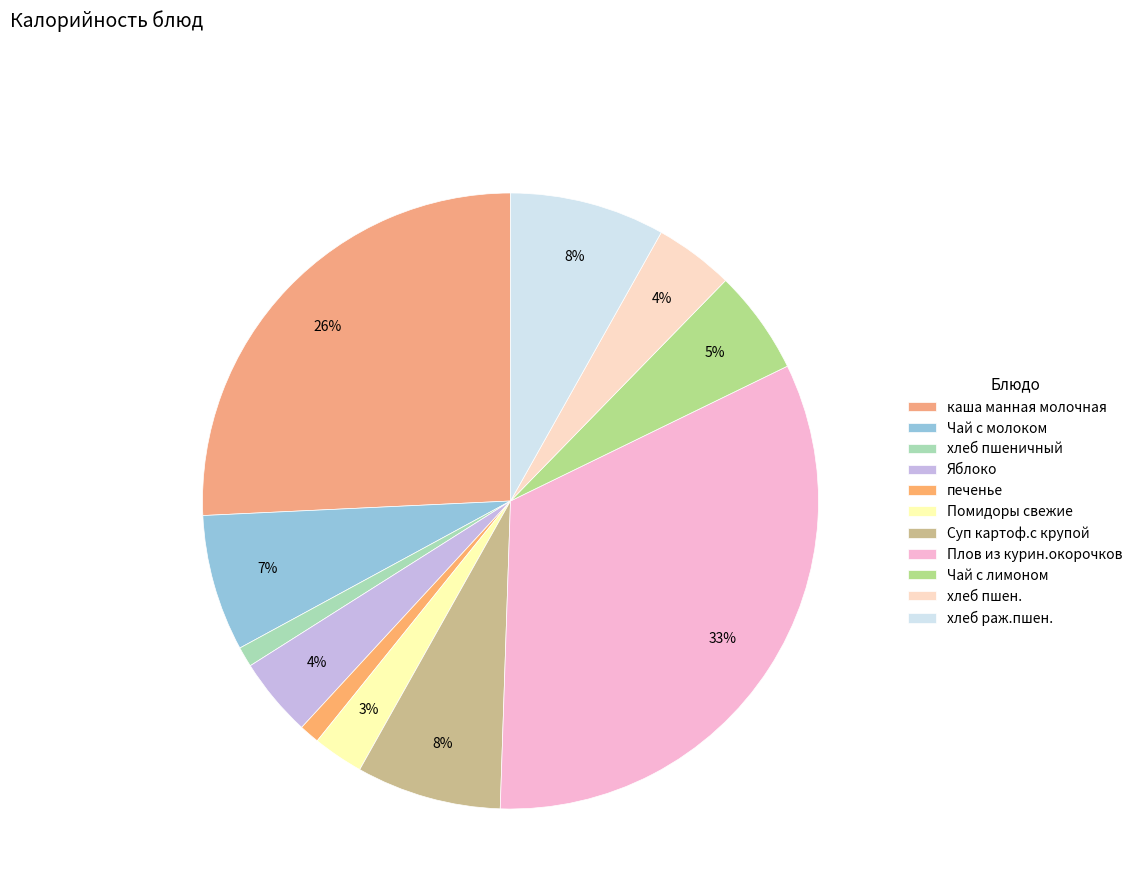

Does хлеб пшеничный represent more than half of the total?

No